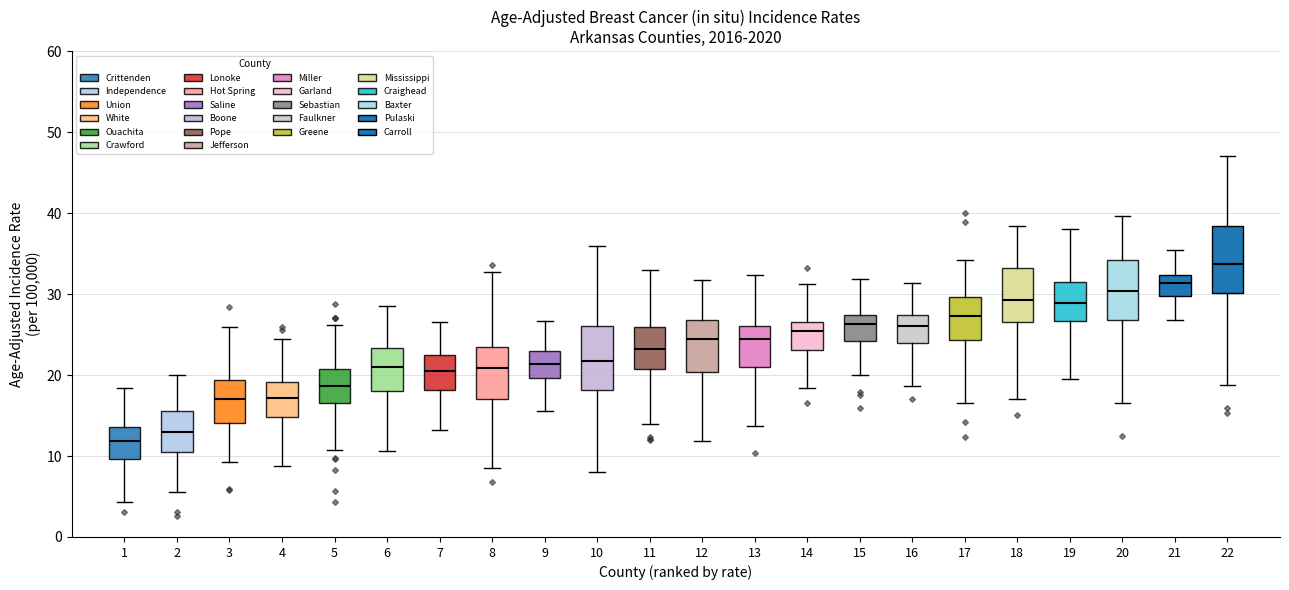

Reading left to right, read every box against the y-axis: the position of its median line, the range the box covers, and the ends of its whiskers. The values are not printed on the chart, so give them approximately, as read against the axis.

1: median 12, box 10 to 14, whiskers 4 to 18
2: median 13, box 11 to 16, whiskers 6 to 20
3: median 17, box 14 to 19, whiskers 9 to 26
4: median 17, box 15 to 19, whiskers 9 to 24
5: median 19, box 17 to 21, whiskers 11 to 26
6: median 21, box 18 to 23, whiskers 11 to 29
7: median 20, box 18 to 22, whiskers 13 to 27
8: median 21, box 17 to 23, whiskers 8 to 33
9: median 21, box 20 to 23, whiskers 16 to 27
10: median 22, box 18 to 26, whiskers 8 to 36
11: median 23, box 21 to 26, whiskers 14 to 33
12: median 24, box 20 to 27, whiskers 12 to 32
13: median 24, box 21 to 26, whiskers 14 to 32
14: median 25, box 23 to 27, whiskers 18 to 31
15: median 26, box 24 to 27, whiskers 20 to 32
16: median 26, box 24 to 27, whiskers 19 to 31
17: median 27, box 24 to 30, whiskers 17 to 34
18: median 29, box 27 to 33, whiskers 17 to 38
19: median 29, box 27 to 31, whiskers 20 to 38
20: median 30, box 27 to 34, whiskers 17 to 40
21: median 31, box 30 to 32, whiskers 27 to 35
22: median 34, box 30 to 38, whiskers 19 to 47